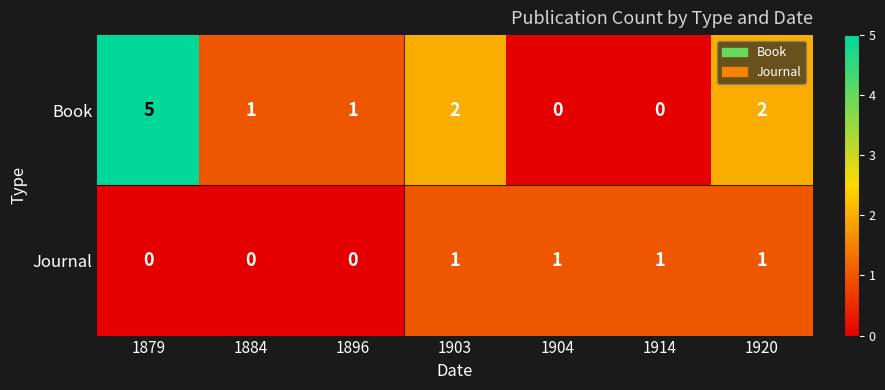

Which series has the largest range (max minus min)?

Book